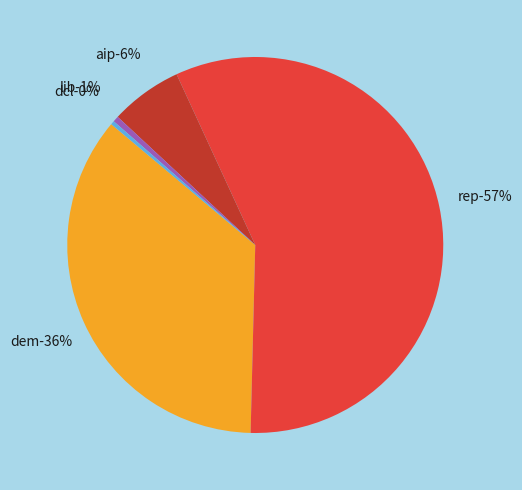

The aip slice represents 1% of the pie. True or false?

False